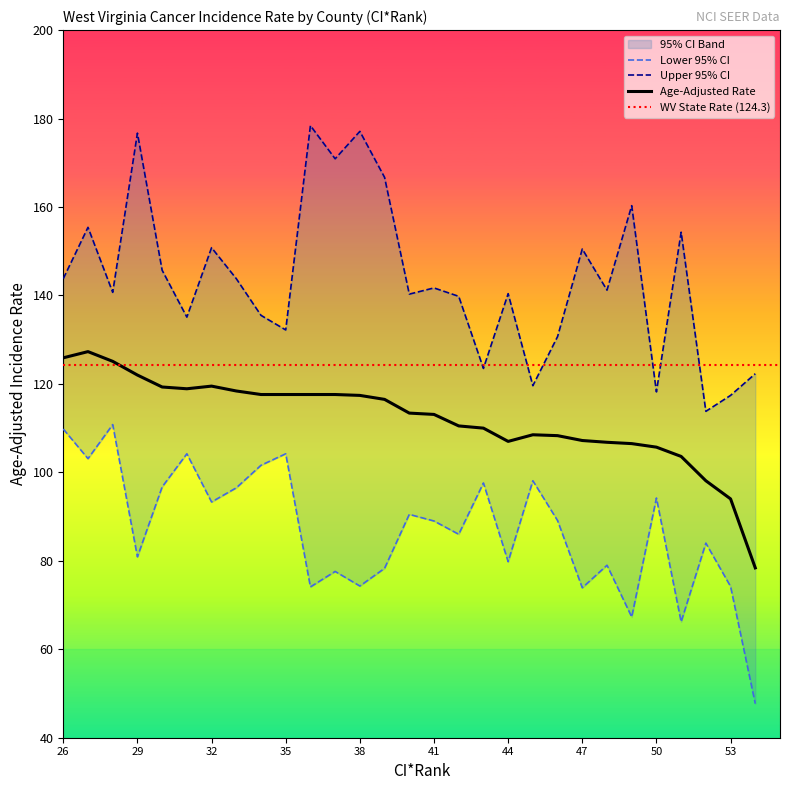

The CI*Rank series shows 45.8 at Putnam. True or false?

False